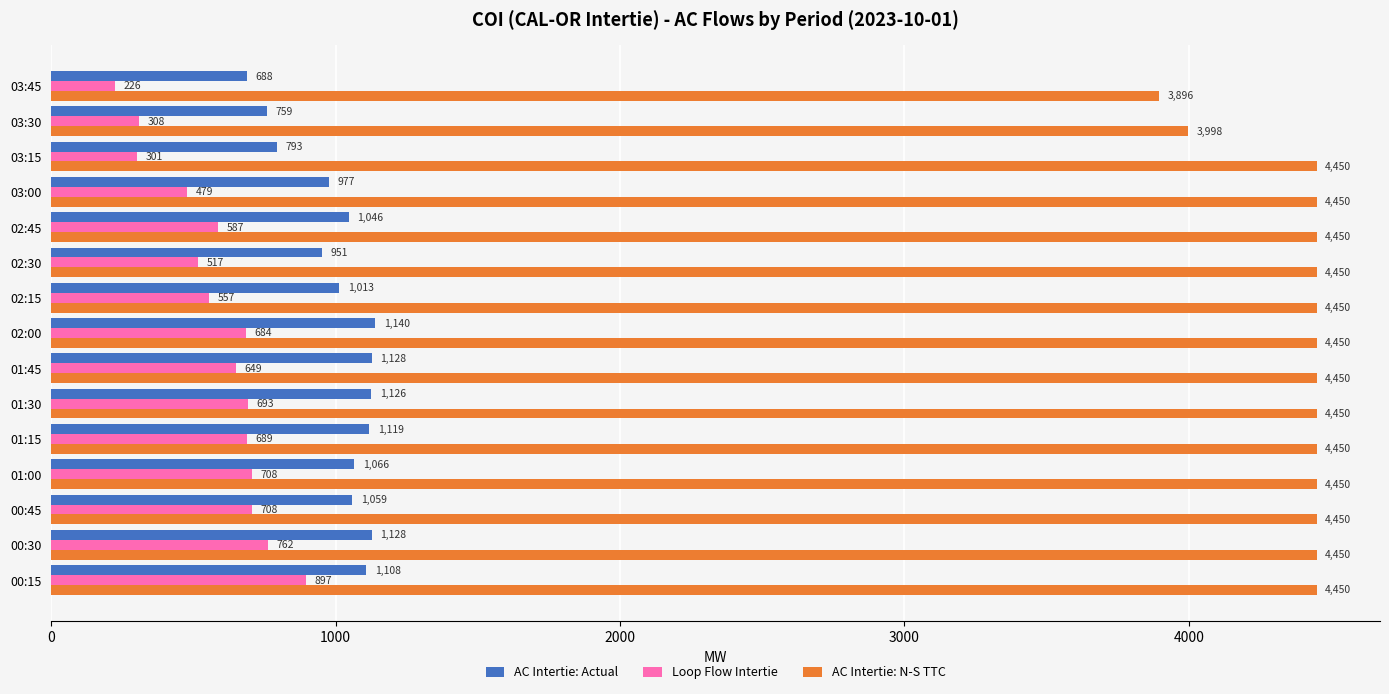

Where is AC Intertie: N-S TTC nearest to the value 4172?

03:30